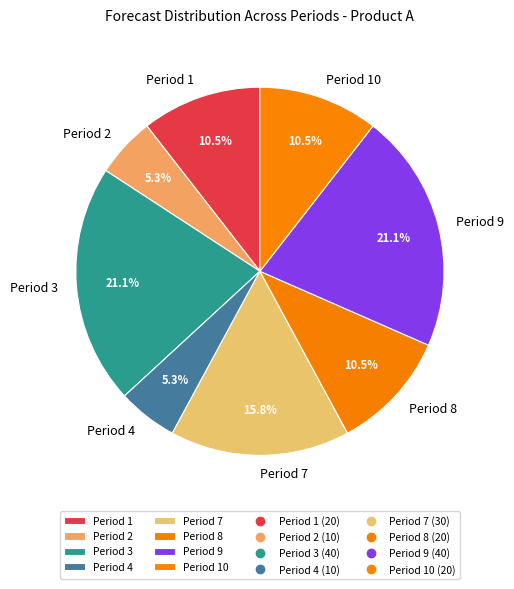

Between Period 2 and Period 7, which is larger?

Period 7